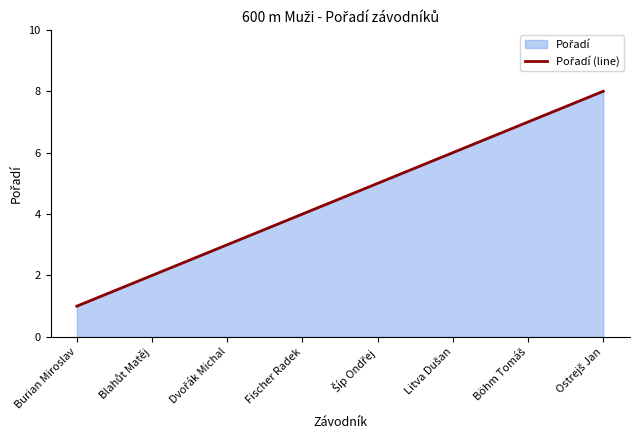

What is the difference between the maximum and minimum values?

7